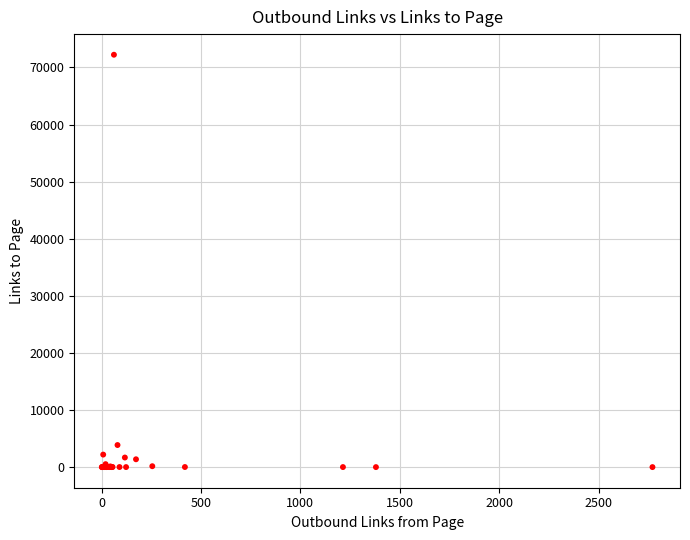

What Y value in the scatter plot is closest to 36115?

3865